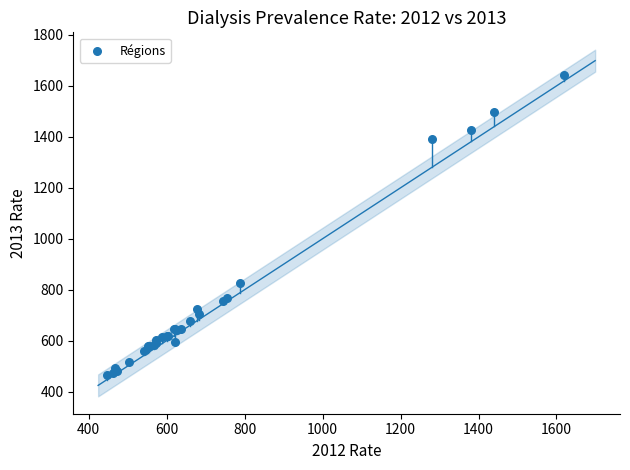

What Y value in the scatter plot is closest to 1053?

827.6